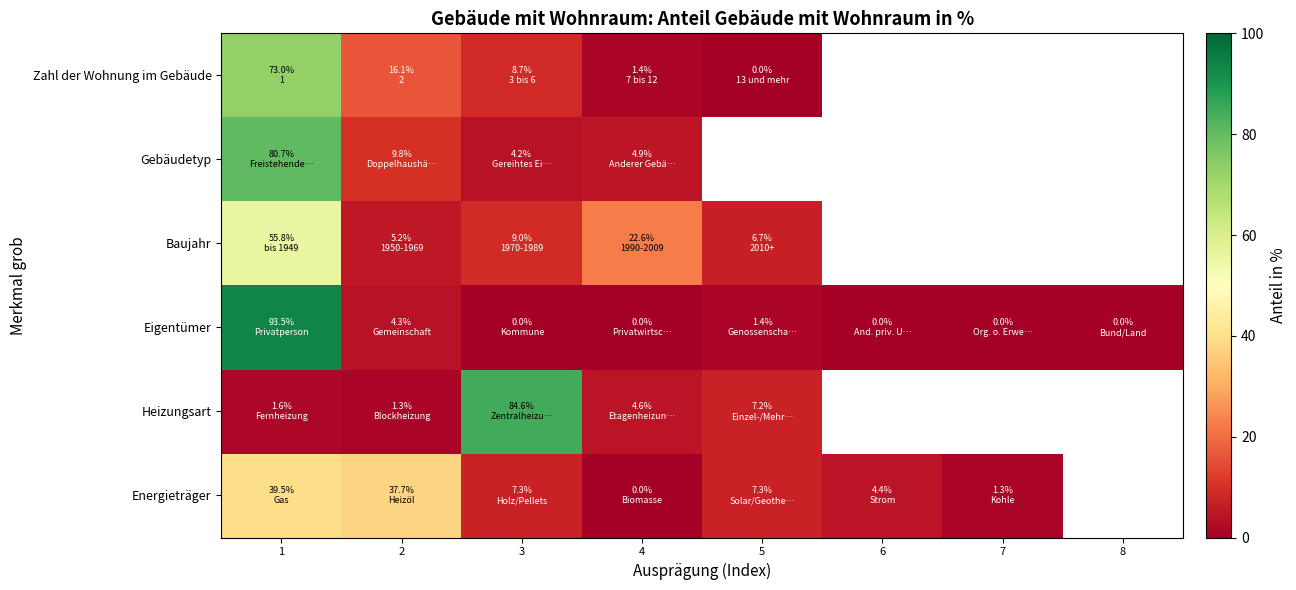

Which series has the largest total across all categories?

Eigentümer